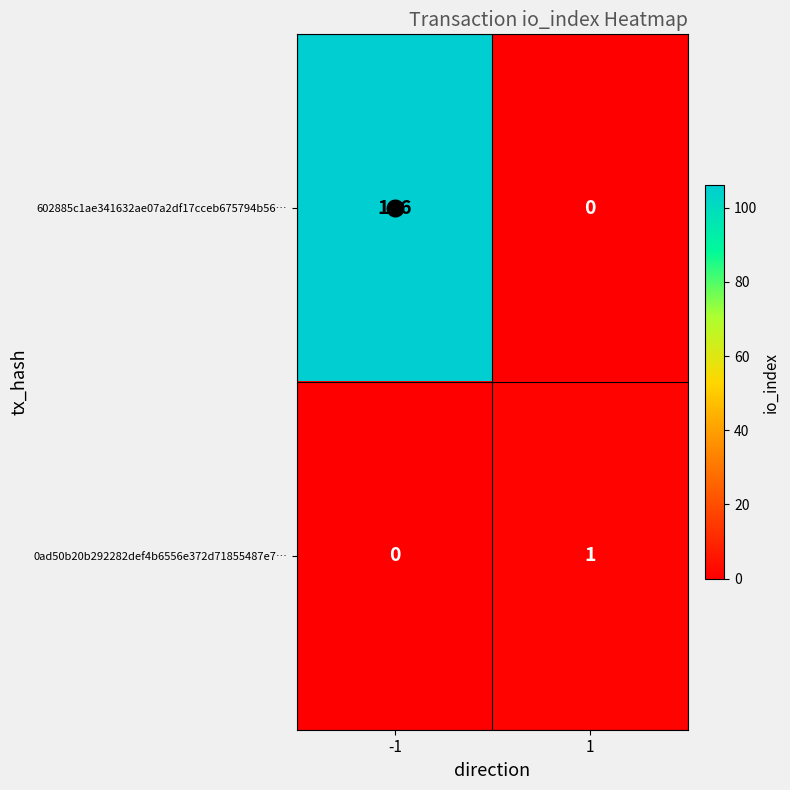

What is the total value across all series at -1?

106